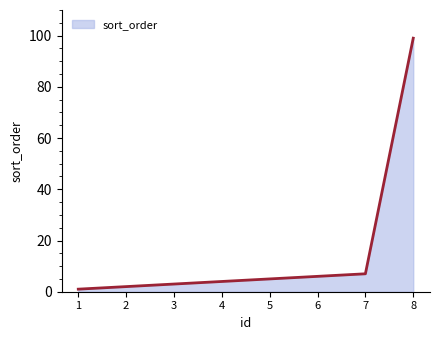

True or false: the data shows 3 at 3.

True